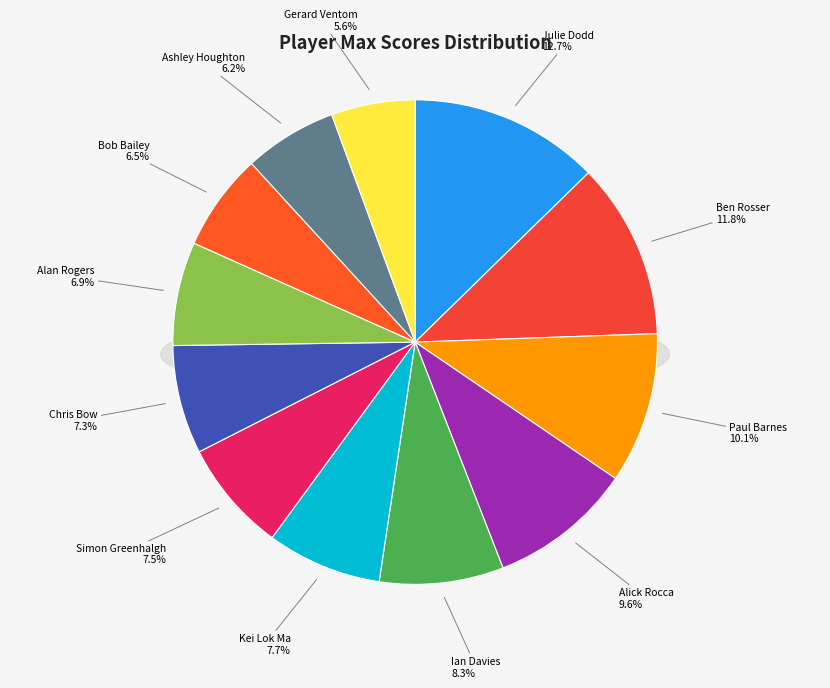

How many slices are in this pie chart?

12